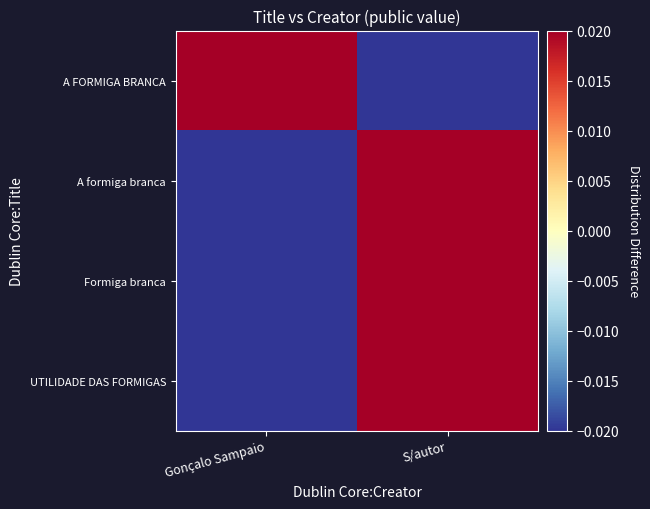

Which has a higher value, Gonçalo Sampaio or S/autor?

Gonçalo Sampaio